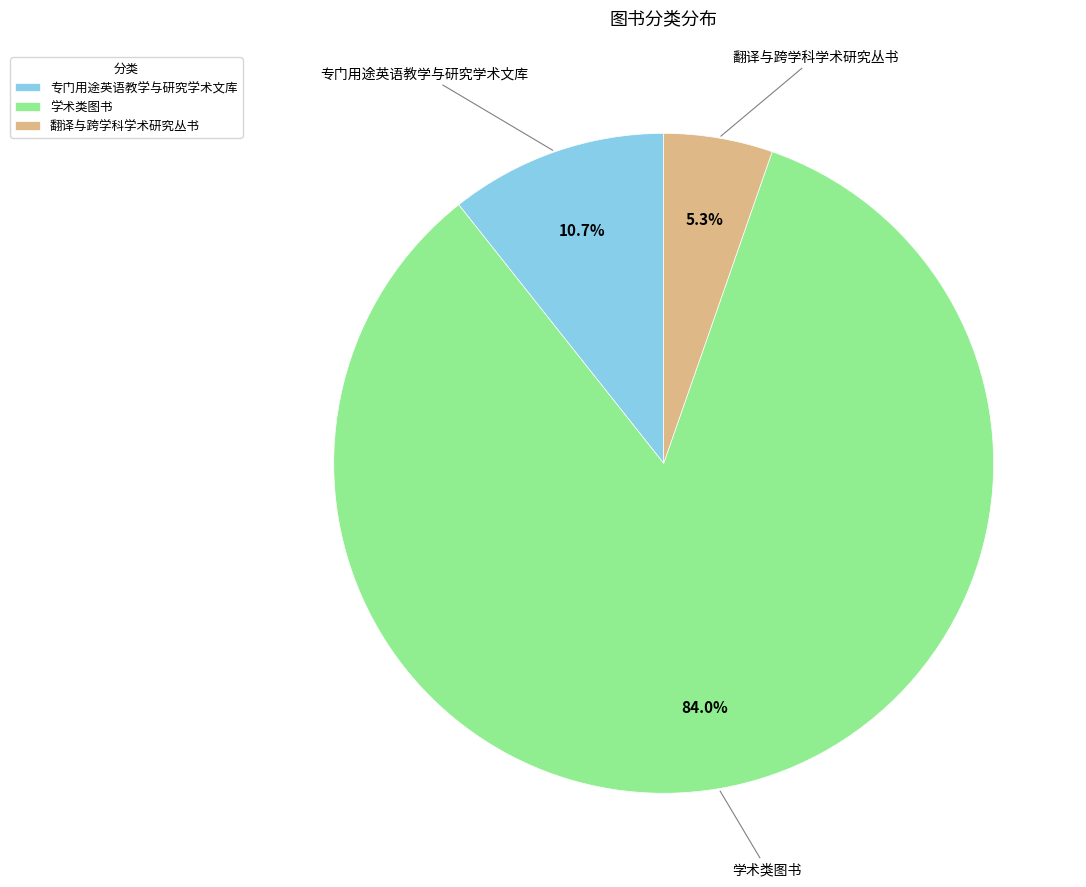

Is there a majority slice in this chart?

Yes